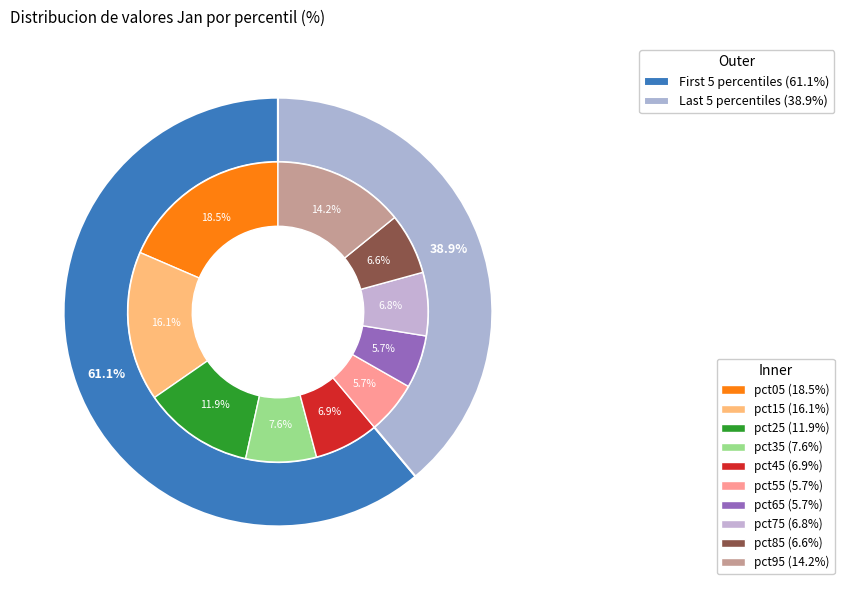

To the nearest percent, what percentage of the pie is pct15?

16%